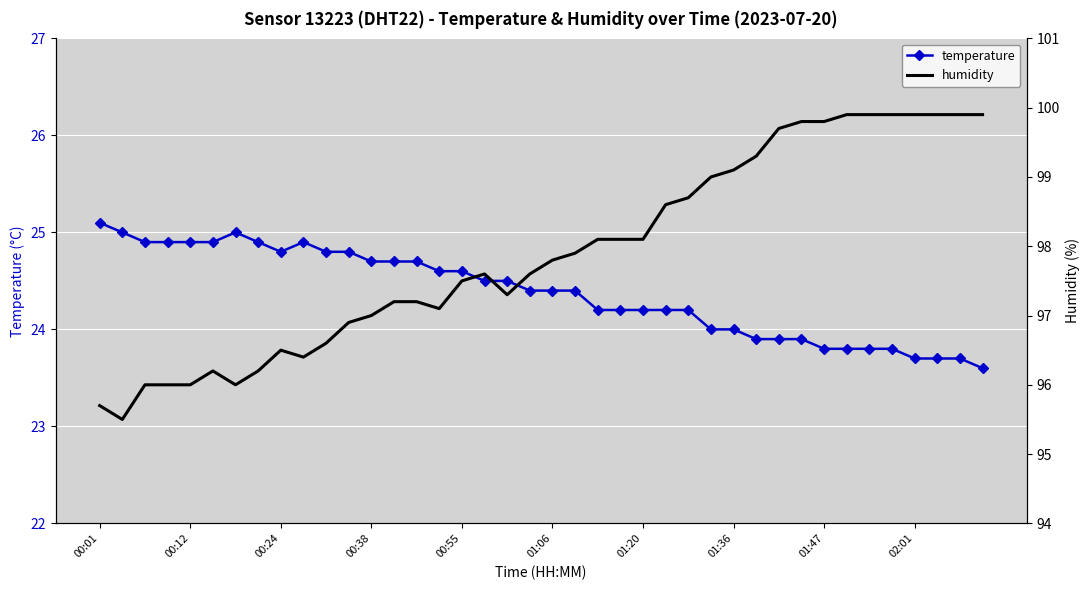

What is the highest value of the temperature series?

25.1